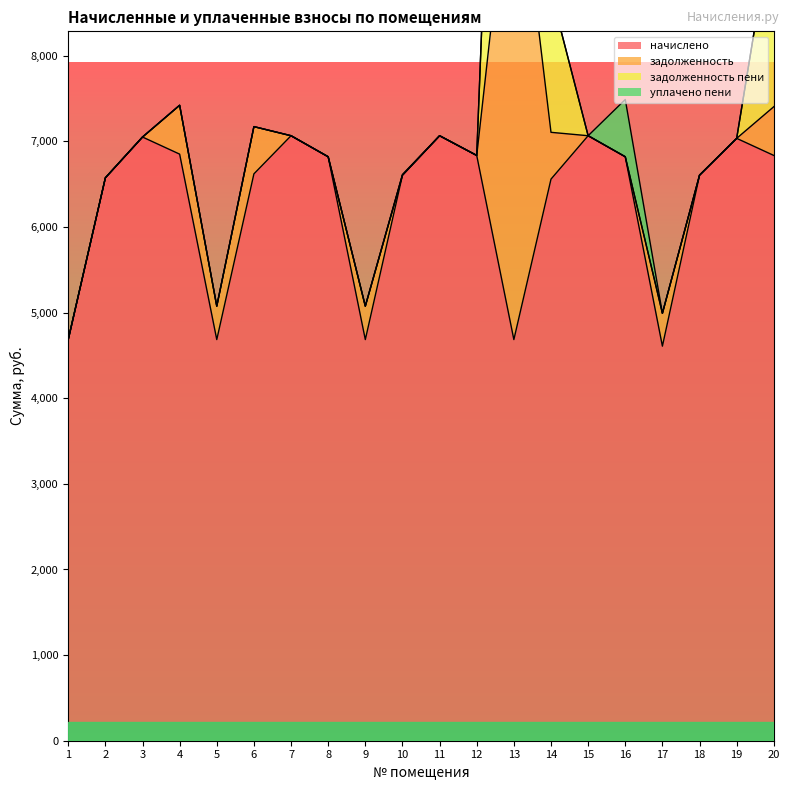

True or false: начислено has a value of 7050.2 at 3.

True